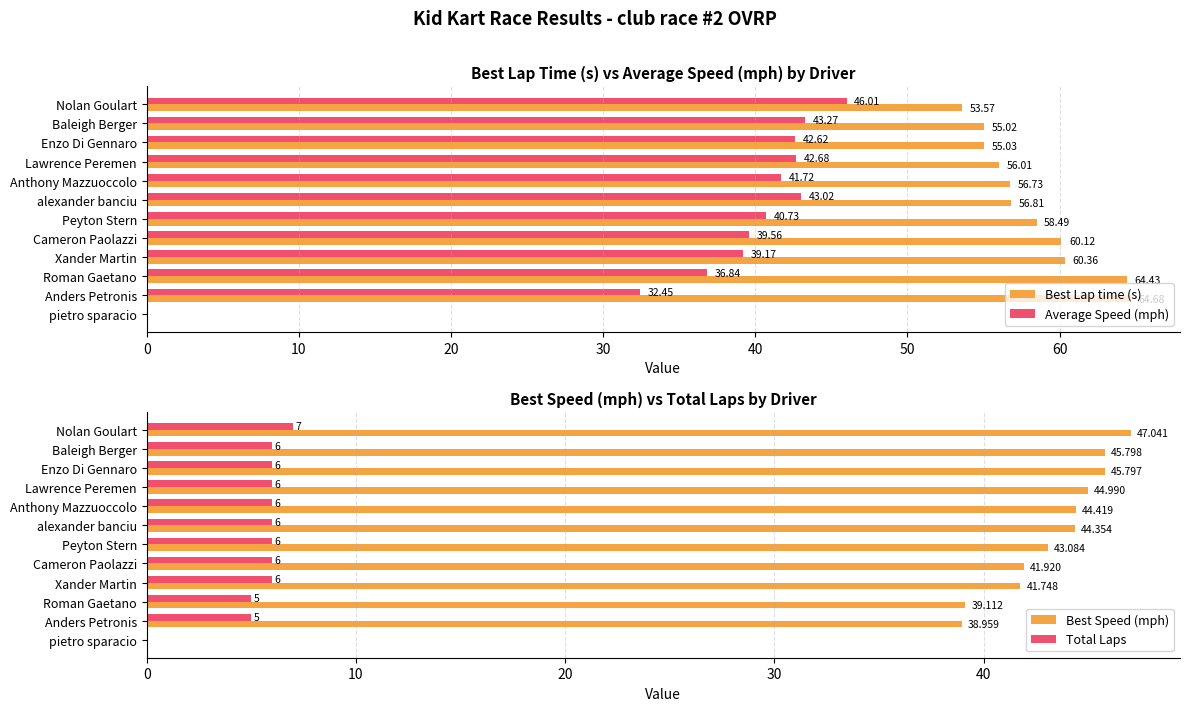

Reading right to left, what are all the values shown in this chart?

Best Lap time (s): 0.0	64.7	64.4	60.4	60.1	58.5	56.8	56.7	56.0	55.0	55.0	53.6
Average Speed (mph): 0.0	32.5	36.8	39.2	39.6	40.7	43.0	41.7	42.7	42.6	43.3	46.0
Best Speed (mph): 0.0	39.0	39.1	41.7	41.9	43.1	44.4	44.4	45.0	45.8	45.8	47.0
Total Laps: 0.0	5.0	5.0	6.0	6.0	6.0	6.0	6.0	6.0	6.0	6.0	7.0